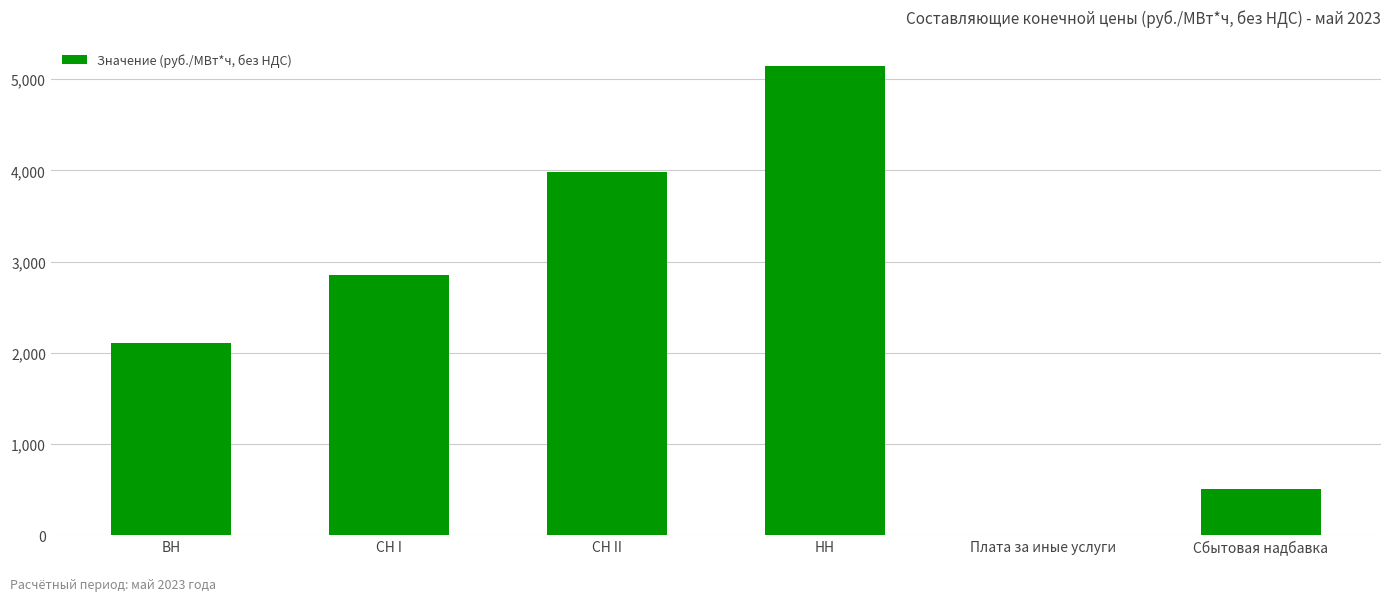

The chart shows a value of 3980.2 at СН II. True or false?

True